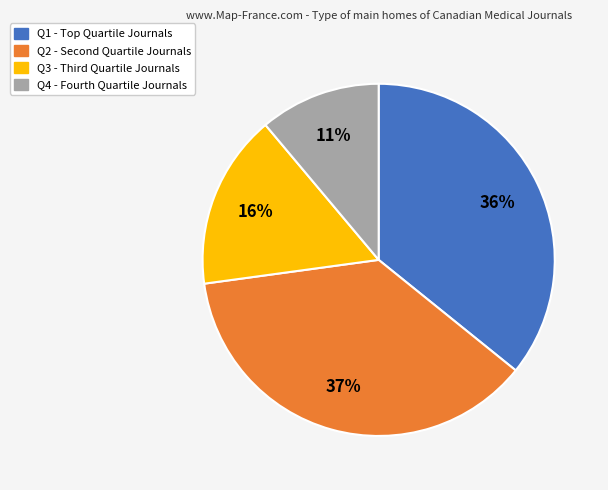

How many segments does this pie chart have?

4